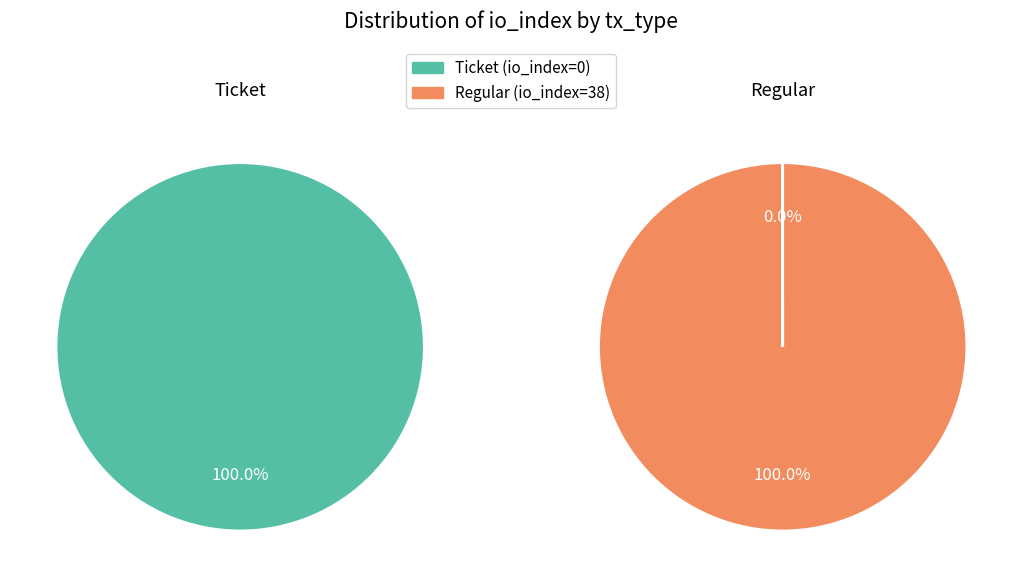

Is it true that tx_type_Regular is 0% of the pie?

True